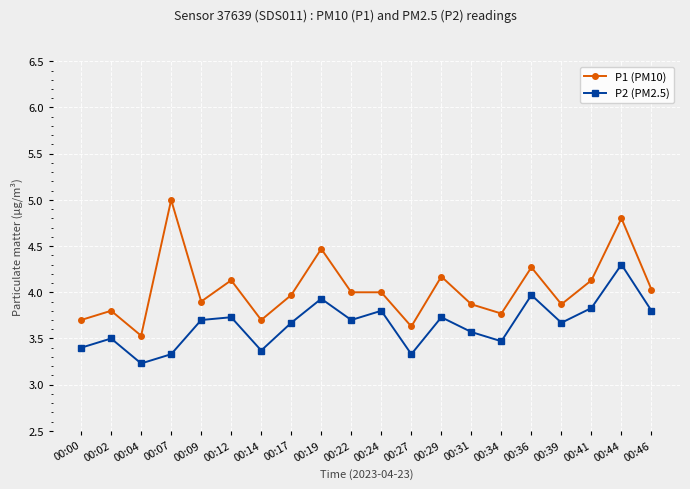

Which series has the largest range (max minus min)?

P1 (PM10)